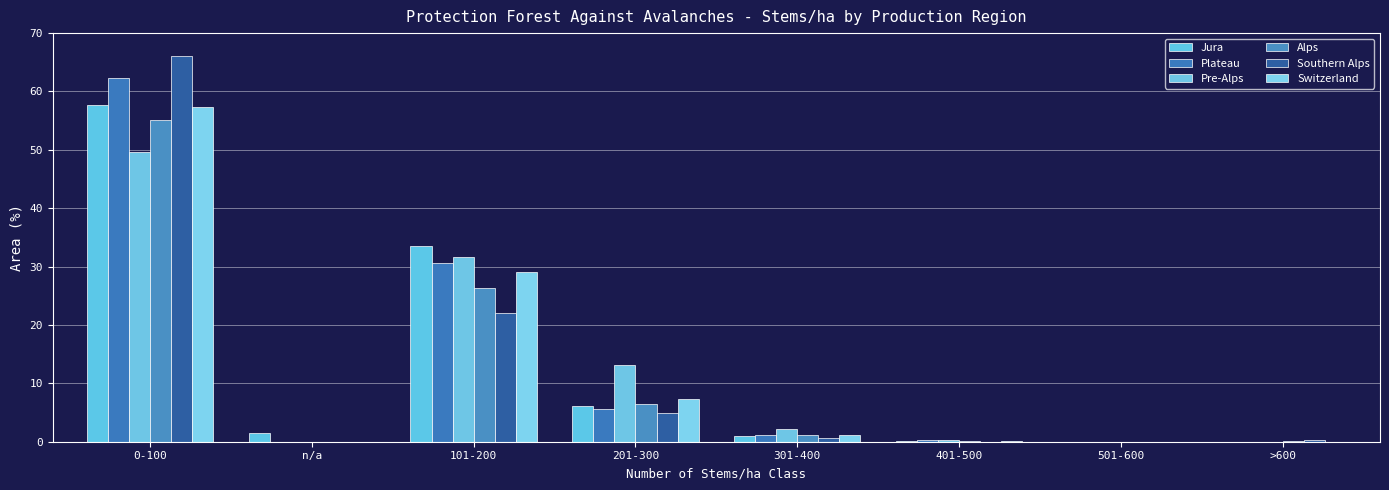

How many groups of bars are there?

8